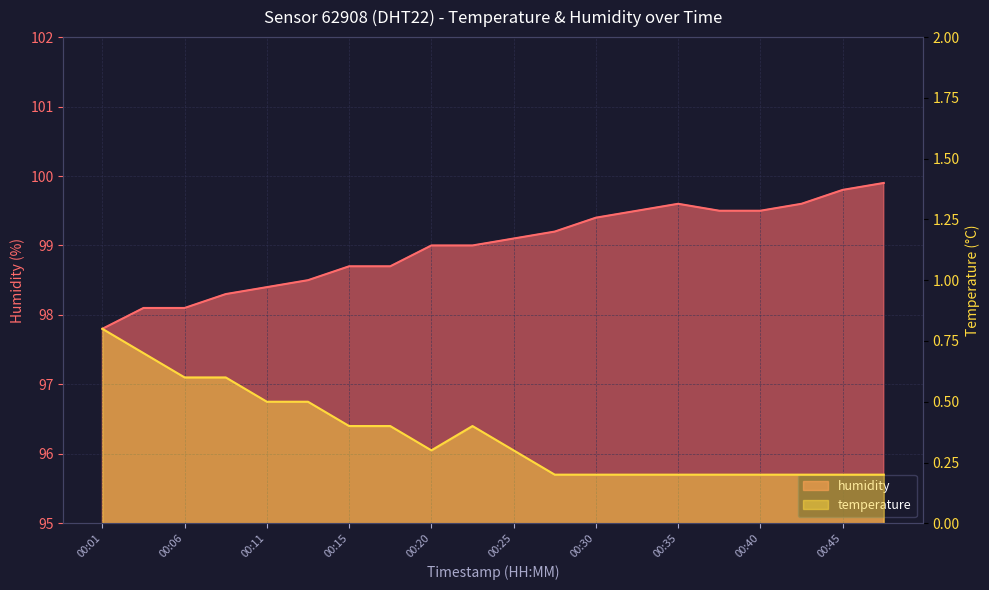

What is the difference between the second highest and second lowest values in the temperature series?

0.5